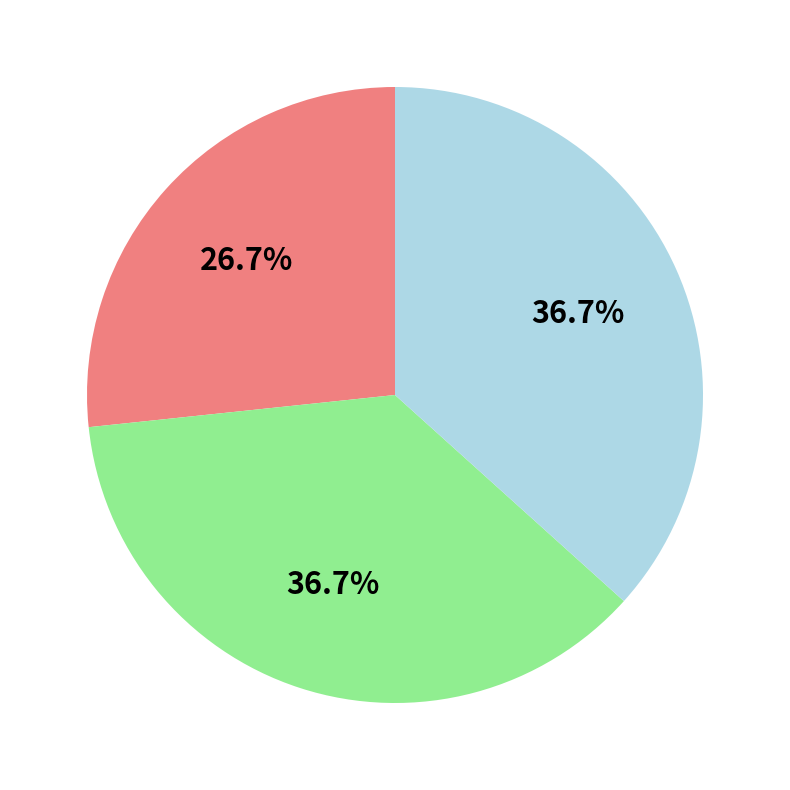

Is there a majority slice in this chart?

No